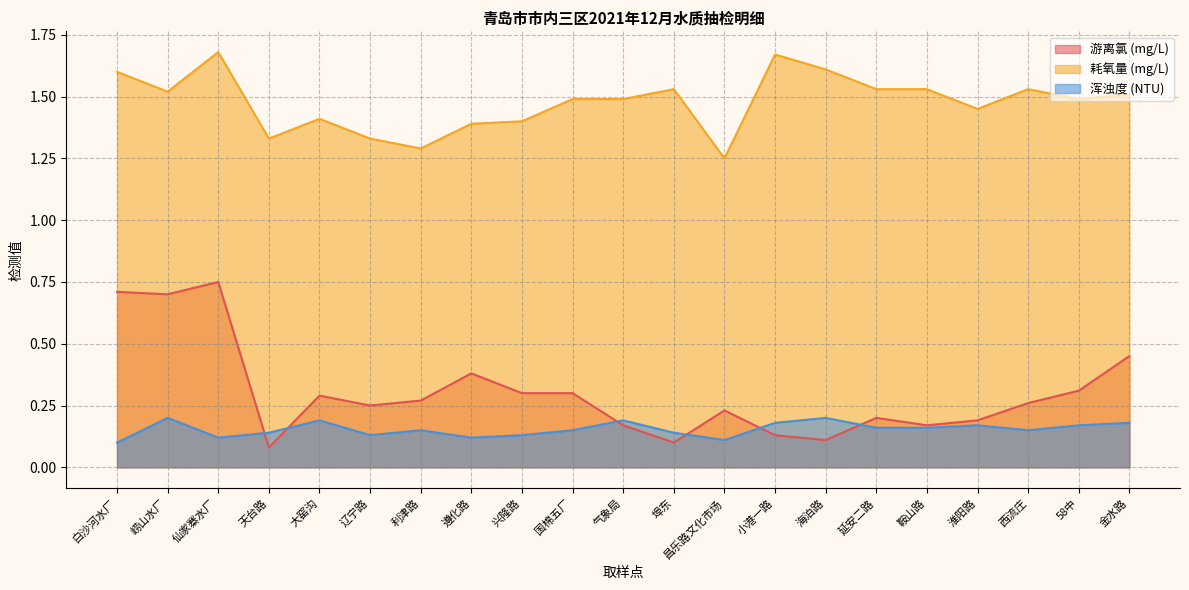

What is the label of the 6th point from the left?

辽宁路